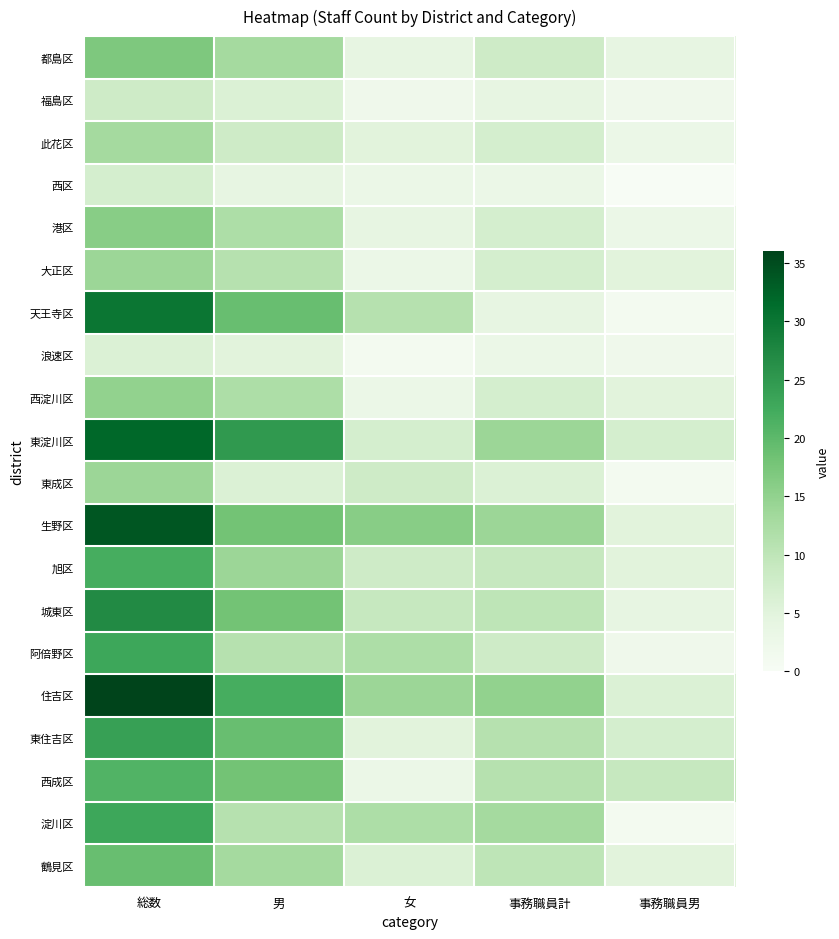

Reading left to right, extract all data points from this chart.

都島区: 総数=17	男=13	女=4	事務職員計=8	事務職員男=4
福島区: 総数=8	男=6	女=2	事務職員計=4	事務職員男=2
此花区: 総数=13	男=8	女=5	事務職員計=7	事務職員男=3
西区: 総数=7	男=4	女=3	事務職員計=3	事務職員男=0
港区: 総数=16	男=12	女=4	事務職員計=7	事務職員男=3
大正区: 総数=14	男=11	女=3	事務職員計=7	事務職員男=5
天王寺区: 総数=30	男=19	女=11	事務職員計=4	事務職員男=1
浪速区: 総数=6	男=5	女=1	事務職員計=3	事務職員男=2
西淀川区: 総数=15	男=12	女=3	事務職員計=7	事務職員男=5
東淀川区: 総数=32	男=25	女=7	事務職員計=14	事務職員男=7
東成区: 総数=14	男=6	女=8	事務職員計=6	事務職員男=1
生野区: 総数=34	男=18	女=16	事務職員計=14	事務職員男=5
旭区: 総数=22	男=14	女=8	事務職員計=9	事務職員男=5
城東区: 総数=27	男=18	女=9	事務職員計=10	事務職員男=4
阿倍野区: 総数=23	男=11	女=12	事務職員計=8	事務職員男=2
住吉区: 総数=36	男=22	女=14	事務職員計=15	事務職員男=6
東住吉区: 総数=24	男=19	女=5	事務職員計=11	事務職員男=7
西成区: 総数=21	男=18	女=3	事務職員計=11	事務職員男=9
淀川区: 総数=23	男=11	女=12	事務職員計=13	事務職員男=1
鶴見区: 総数=19	男=13	女=6	事務職員計=10	事務職員男=5